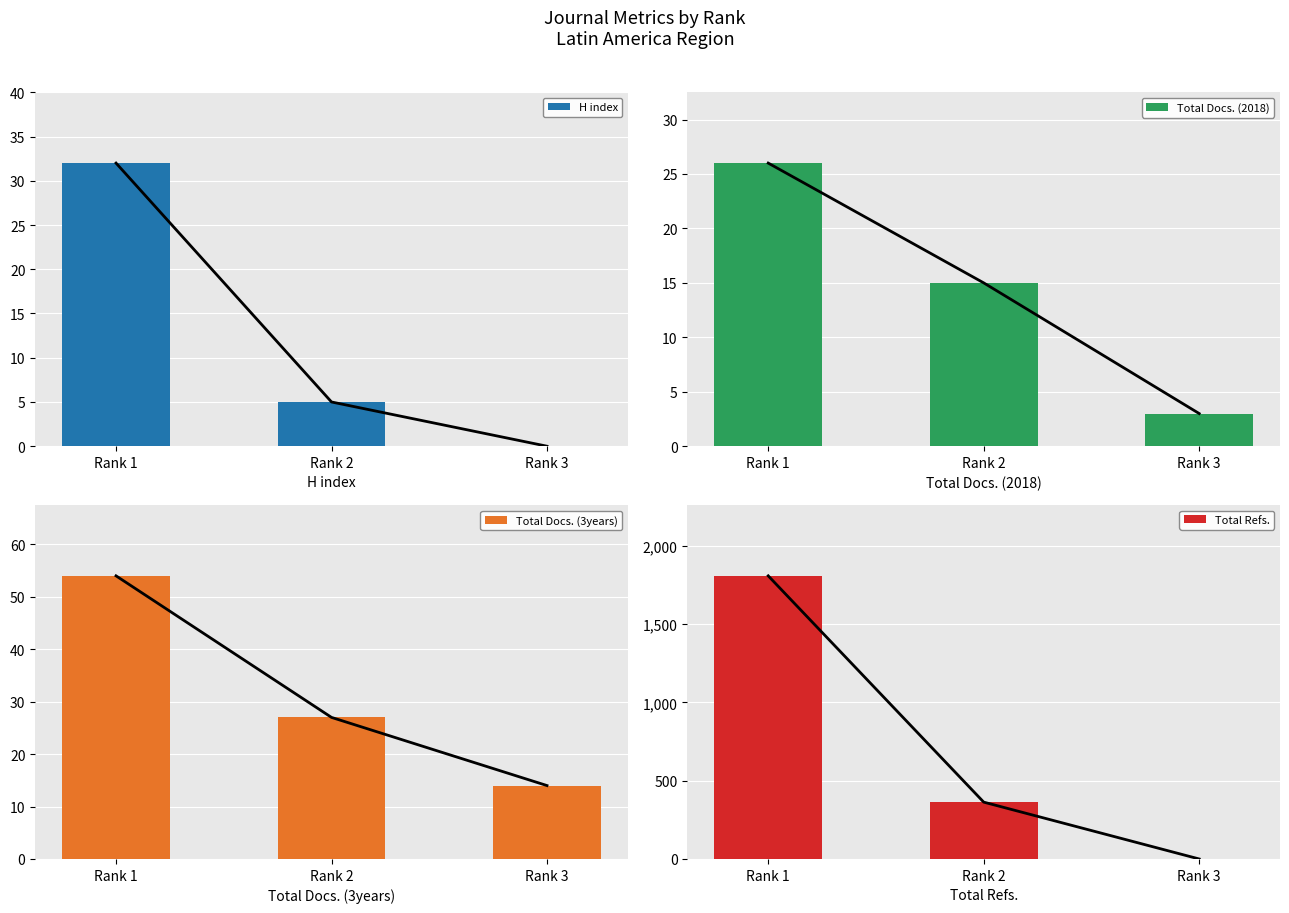

What is the value of the Total Refs. bar at the 2nd from the left?

363